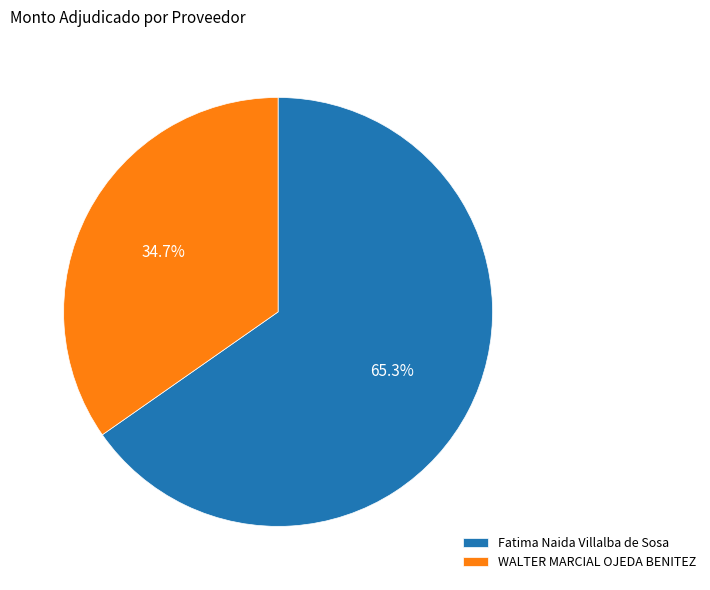

Which category has the smallest portion of the pie?

WALTER MARCIAL OJEDA BENITEZ